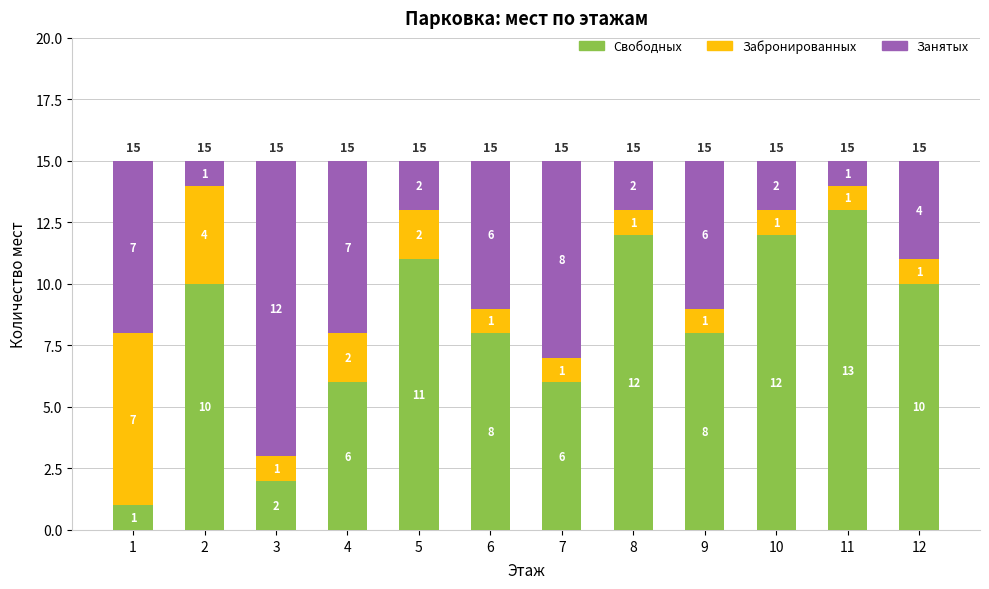

Reading right to left, what are the values for Свободных?

12=10	11=13	10=12	9=8	8=12	7=6	6=8	5=11	4=6	3=2	2=10	1=1